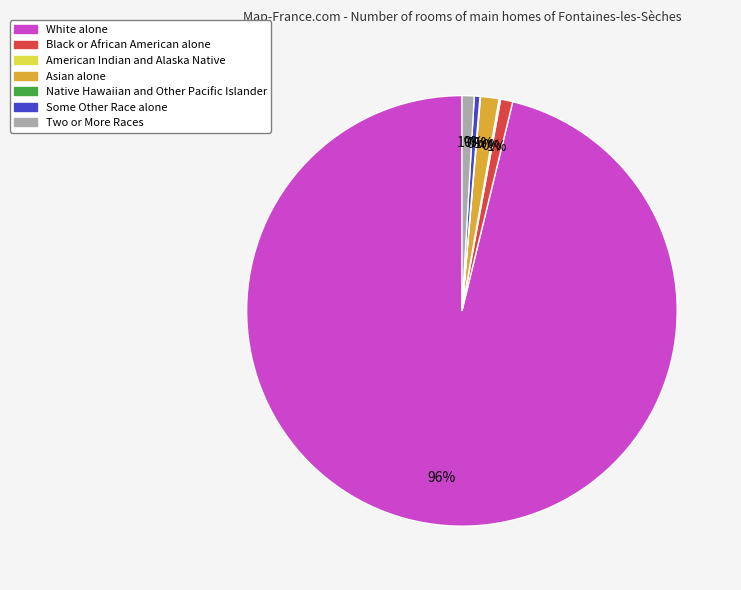

Which slice represents more than half of the pie?

White alone